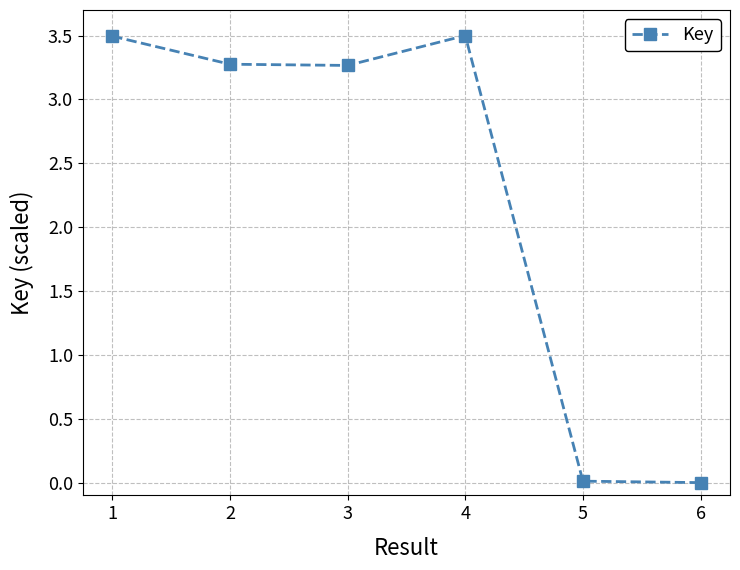

The chart shows a value of 0.0 at 5. True or false?

True